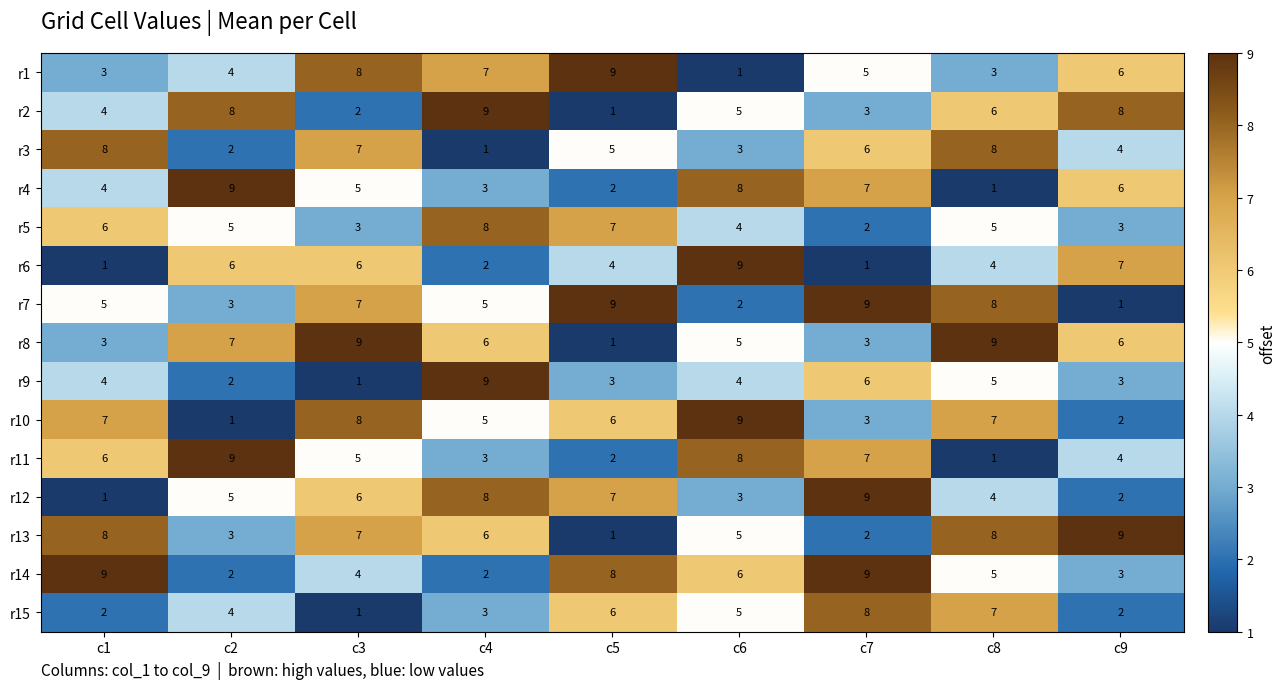

What is the difference between the r10 values at c4 and c6?

4